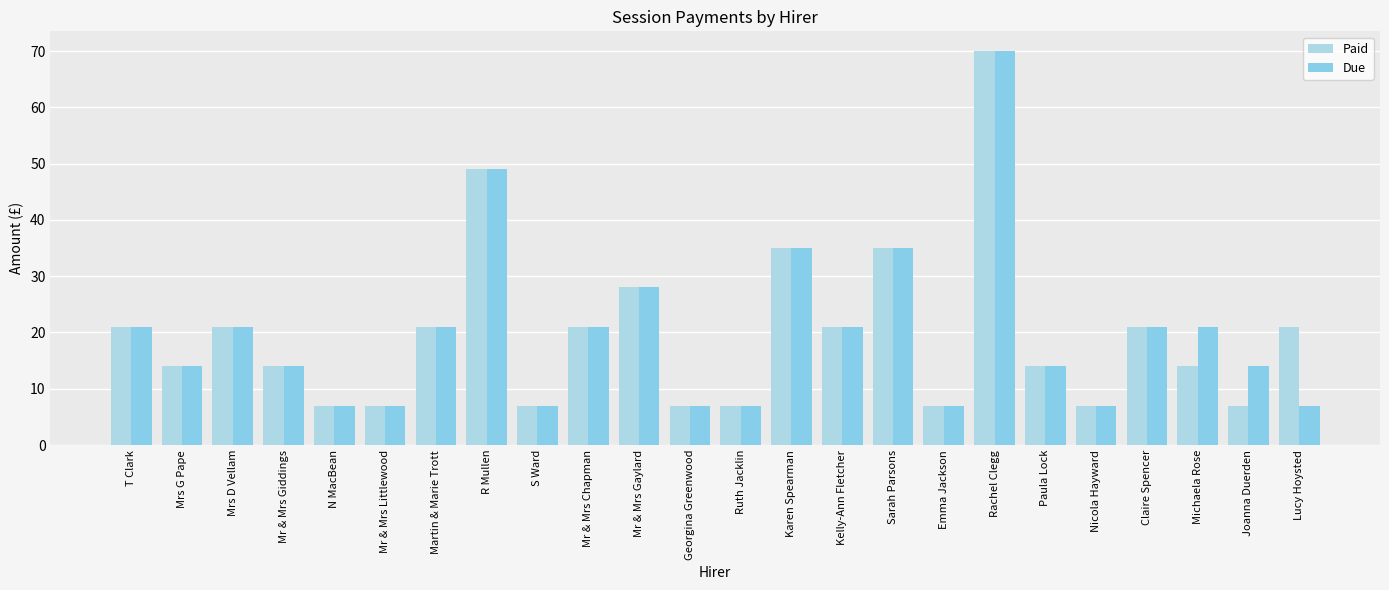

What is the sum of the Due values at Martin & Marie Trott and Lucy Hoysted?

28